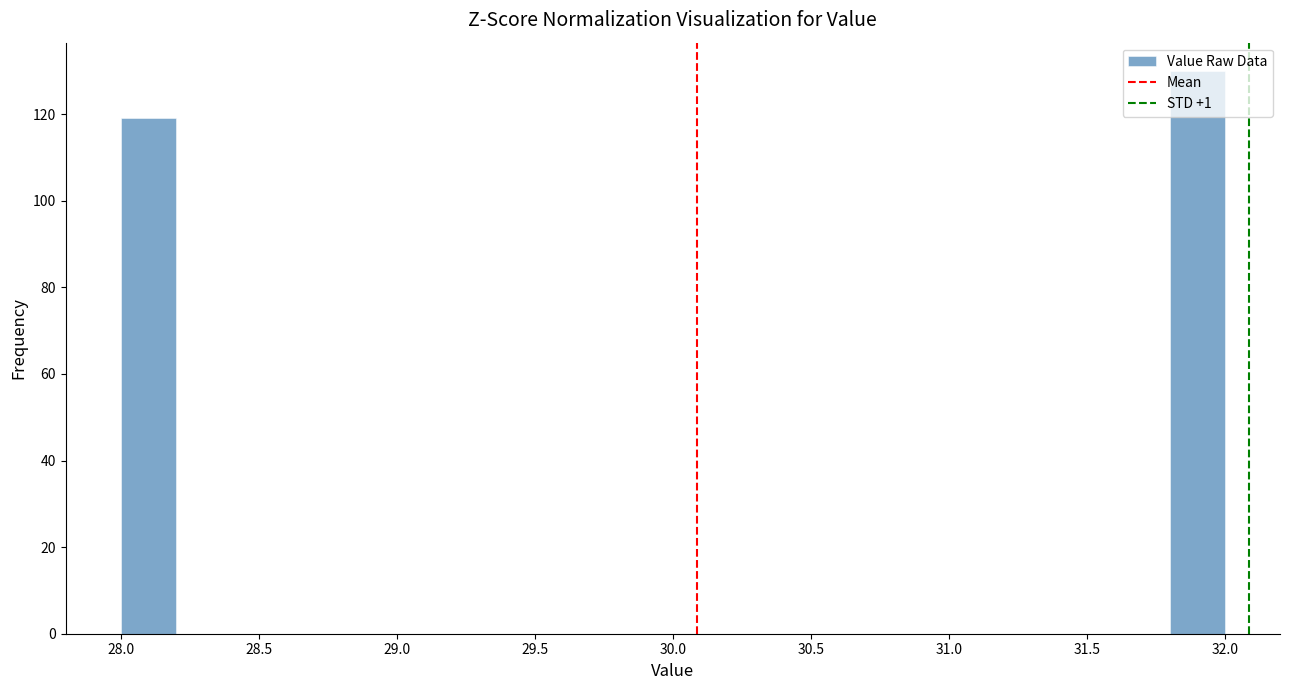

Reading left to right, list every bar in this chart as the range it spans on the x-axis followed by its height. The values are not printed on the chart, so give them approximately, as read against the axis.

28.0 to 28.2: 120
28.2 to 28.4: 0
28.4 to 28.6: 0
28.6 to 28.8: 0
28.8 to 29.0: 0
29.0 to 29.2: 0
29.2 to 29.4: 0
29.4 to 29.6: 0
29.6 to 29.8: 0
29.8 to 30.0: 0
30.0 to 30.2: 0
30.2 to 30.4: 0
30.4 to 30.6: 0
30.6 to 30.8: 0
30.8 to 31.0: 0
31.0 to 31.2: 0
31.2 to 31.4: 0
31.4 to 31.6: 0
31.6 to 31.8: 0
31.8 to 32.0: 130